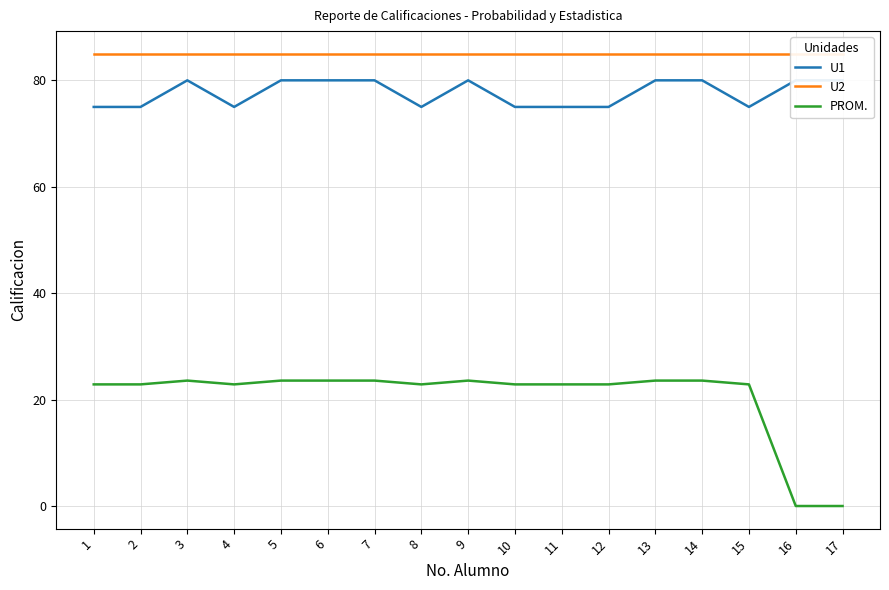

Reading right to left, what are all the values shown in this chart?

U1: 17=80.0	16=80.0	15=75.0	14=80.0	13=80.0	12=75.0	11=75.0	10=75.0	9=80.0	8=75.0	7=80.0	6=80.0	5=80.0	4=75.0	3=80.0	2=75.0	1=75.0
U2: 17=85.0	16=85.0	15=85.0	14=85.0	13=85.0	12=85.0	11=85.0	10=85.0	9=85.0	8=85.0	7=85.0	6=85.0	5=85.0	4=85.0	3=85.0	2=85.0	1=85.0
PROM.: 17=0.0	16=0.0	15=22.9	14=23.6	13=23.6	12=22.9	11=22.9	10=22.9	9=23.6	8=22.9	7=23.6	6=23.6	5=23.6	4=22.9	3=23.6	2=22.9	1=22.9